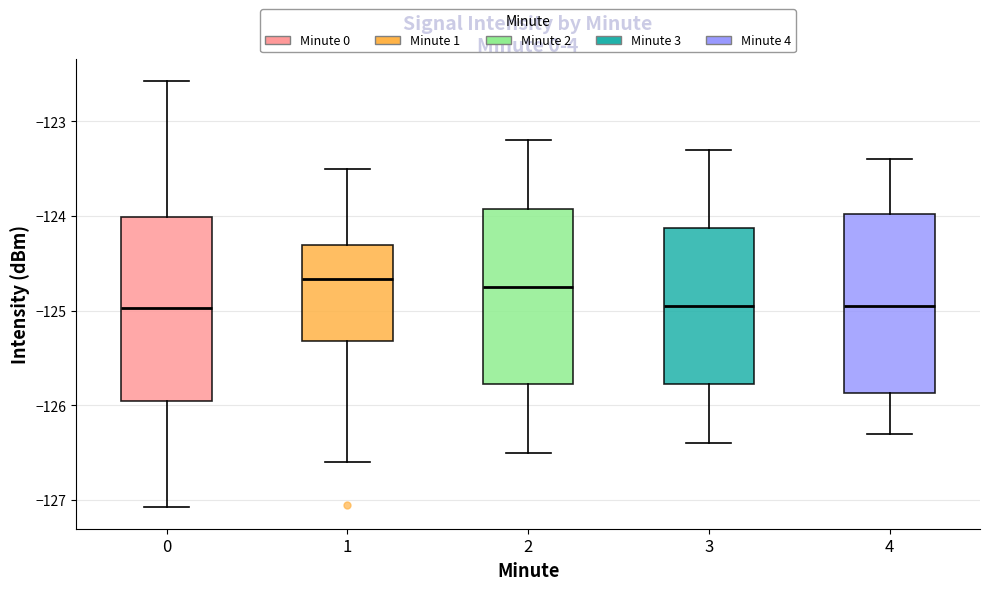

Reading left to right, read every box against the y-axis: the position of its median line, the range the box covers, and the ends of its whiskers. The values are not printed on the chart, so give them approximately, as read against the axis.

0: median -125.0, box -126.0 to -124.0, whiskers -127.1 to -122.6
1: median -124.7, box -125.3 to -124.3, whiskers -126.6 to -123.5
2: median -124.7, box -125.8 to -123.9, whiskers -126.5 to -123.2
3: median -124.9, box -125.8 to -124.1, whiskers -126.4 to -123.3
4: median -124.9, box -125.9 to -124.0, whiskers -126.3 to -123.4